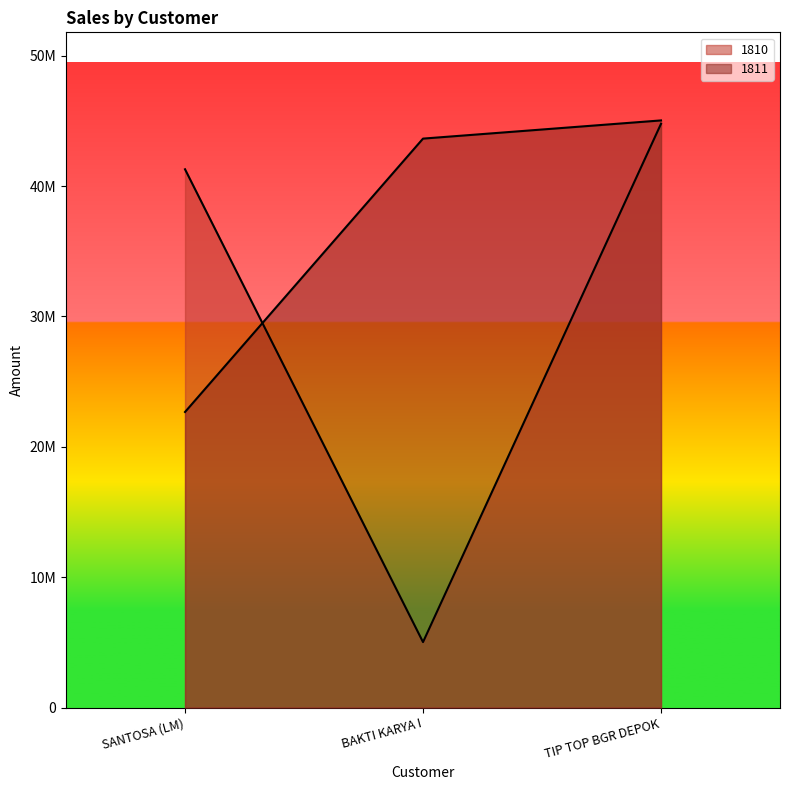

Count the number of categories in the chart.

3